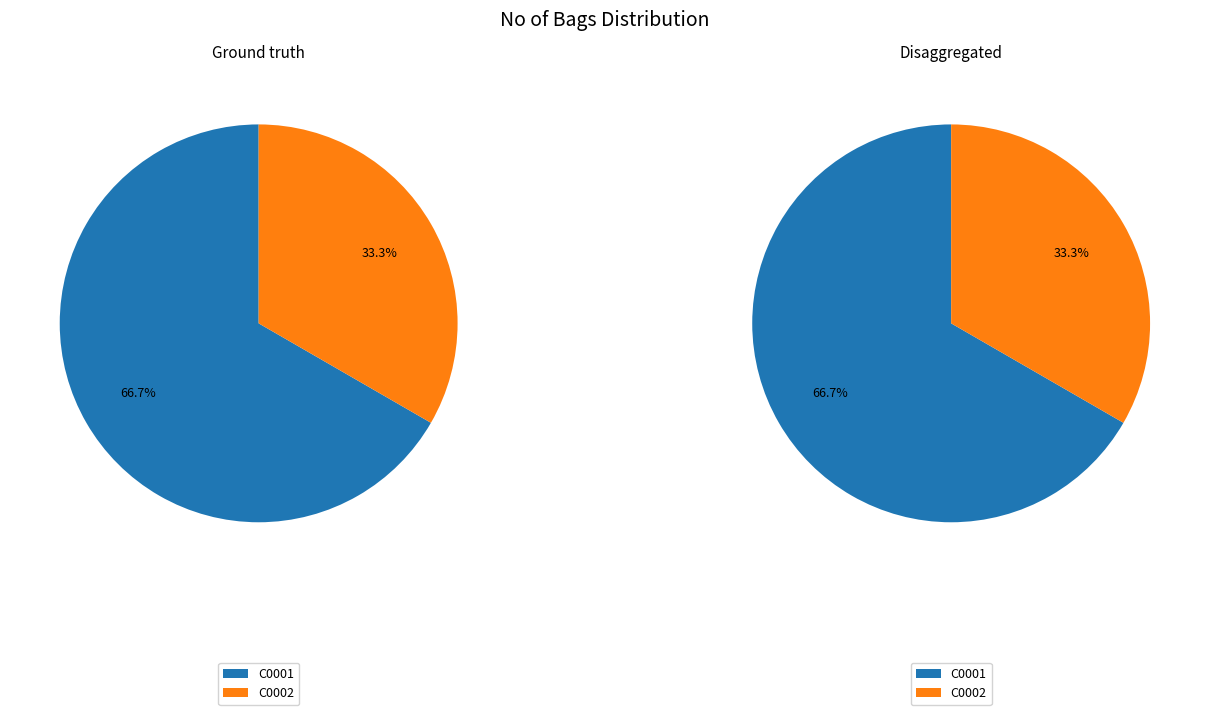

Count the number of slices in the pie.

2